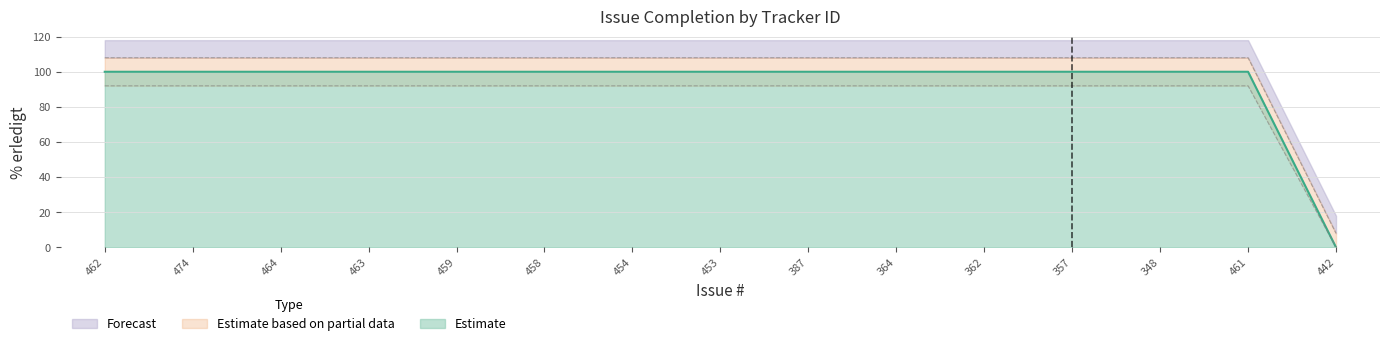

List the labels in order of value, smallest first.

442, 462, 474, 464, 463, 459, 458, 454, 453, 387, 364, 362, 357, 348, 461